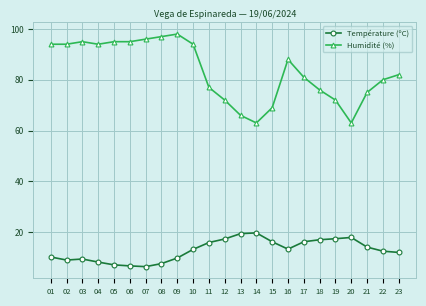

The Humidité (%) series shows 158.5 at 10. True or false?

False